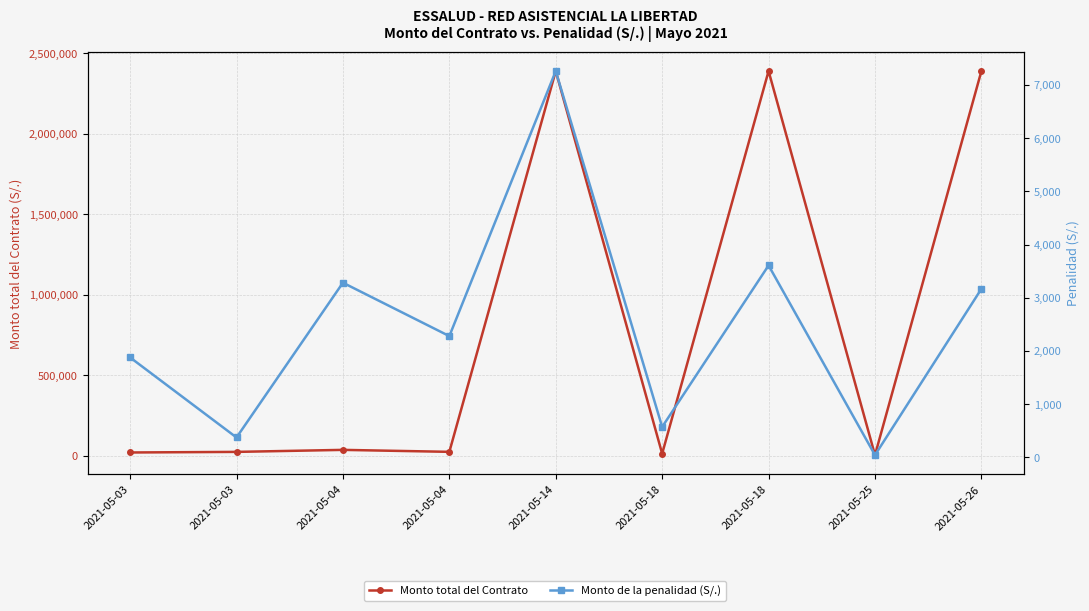

At which category does the chart reach its peak across all series?

2021-05-14